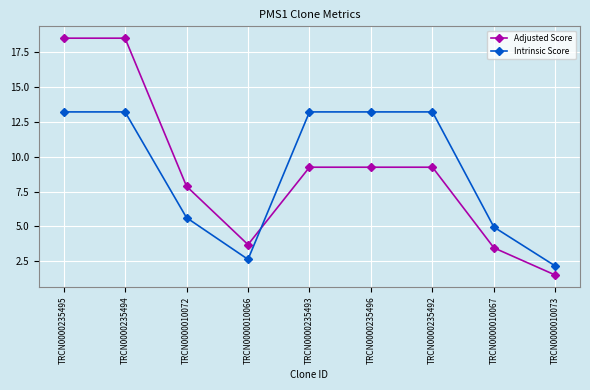

What is the average value of the Adjusted Score series?

9.0